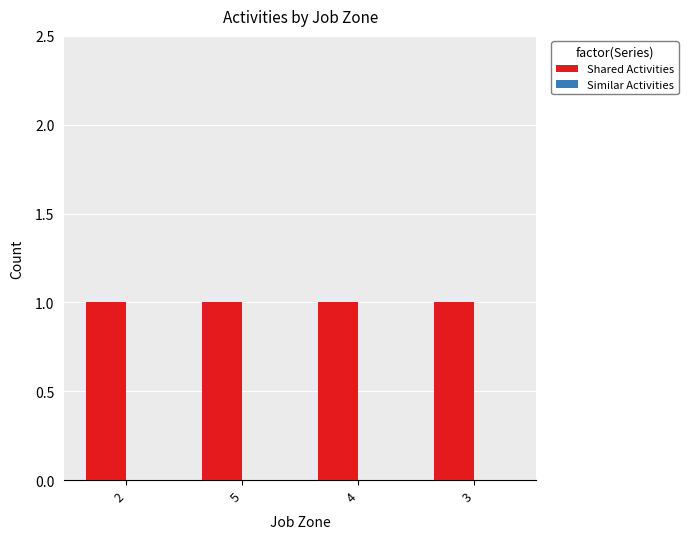

Which series has the widest spread of values?

Shared Activities